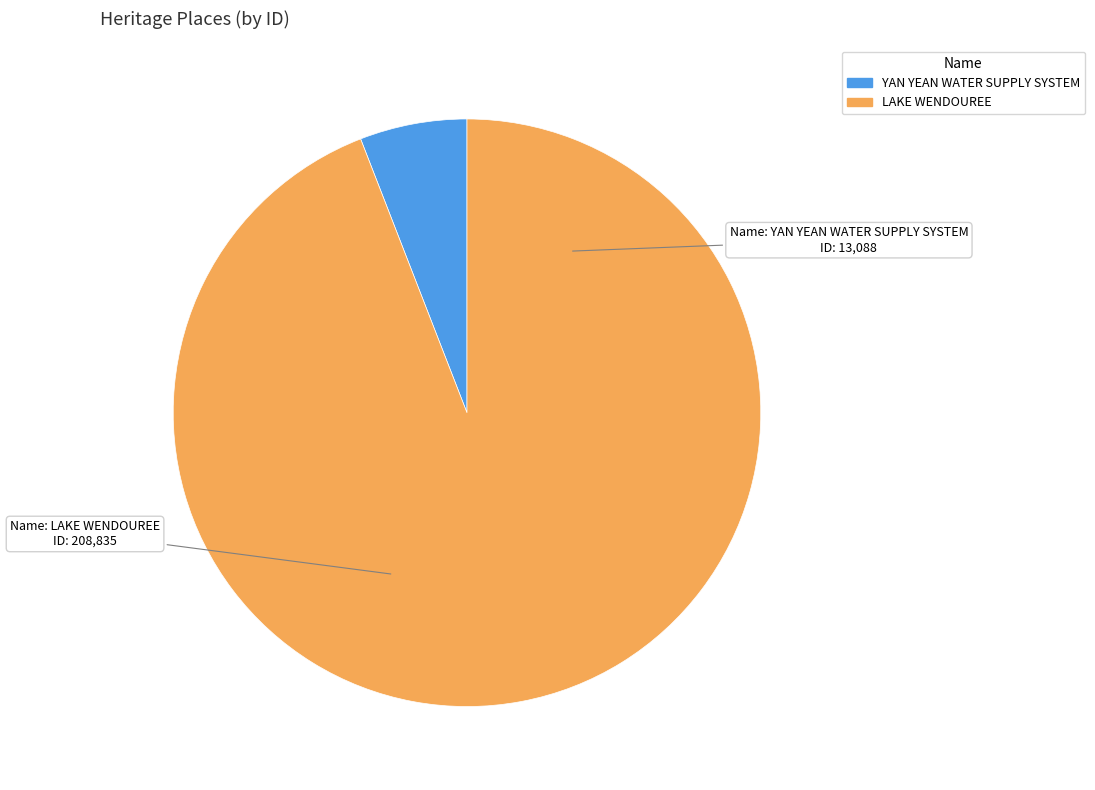

Is the sum of LAKE WENDOUREE and YAN YEAN WATER SUPPLY SYSTEM greater than half?

Yes